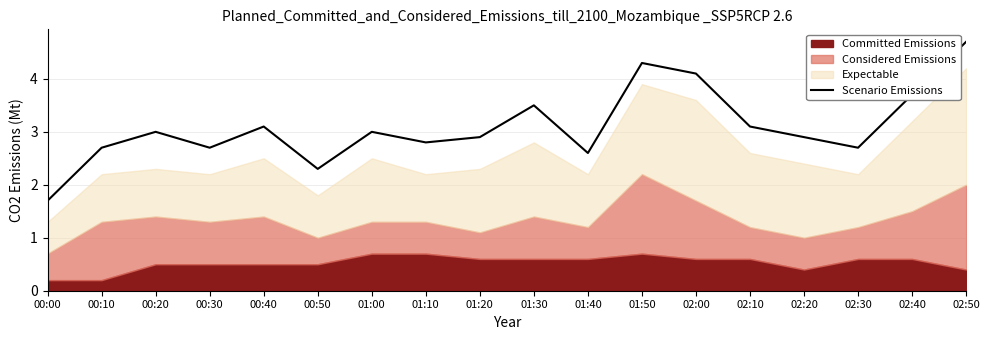

How many interior local valleys (lower than both neighbors) does the data have?

5